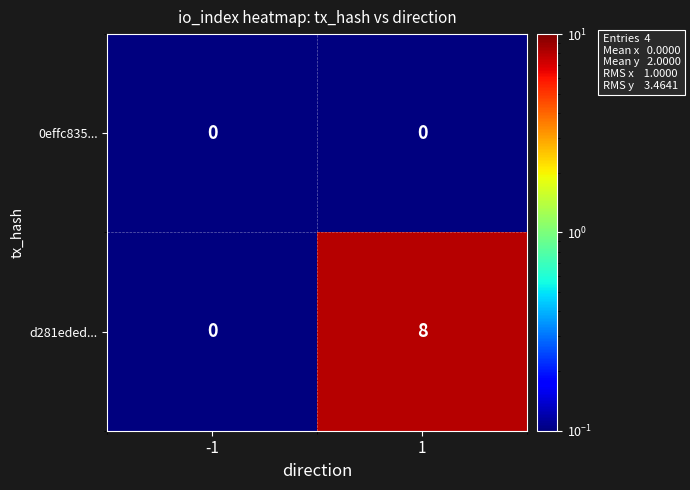

At how many categories does at least one series exceed 6?

1